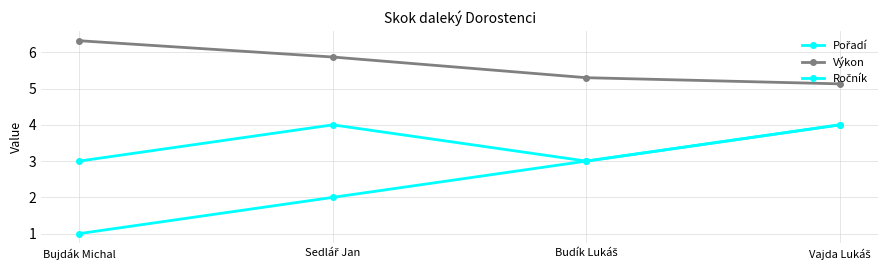

What is the spread (max minus min) of values at Budík Lukáš?

2.3